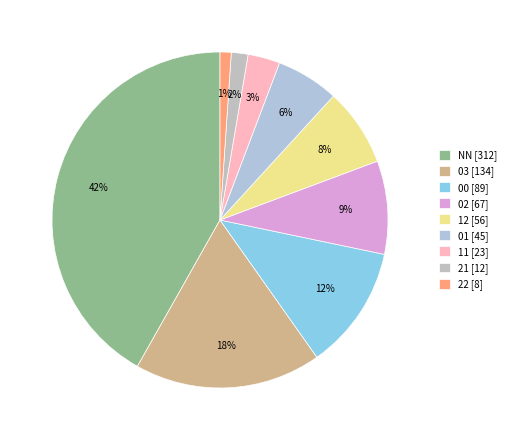

How many segments does this pie chart have?

9